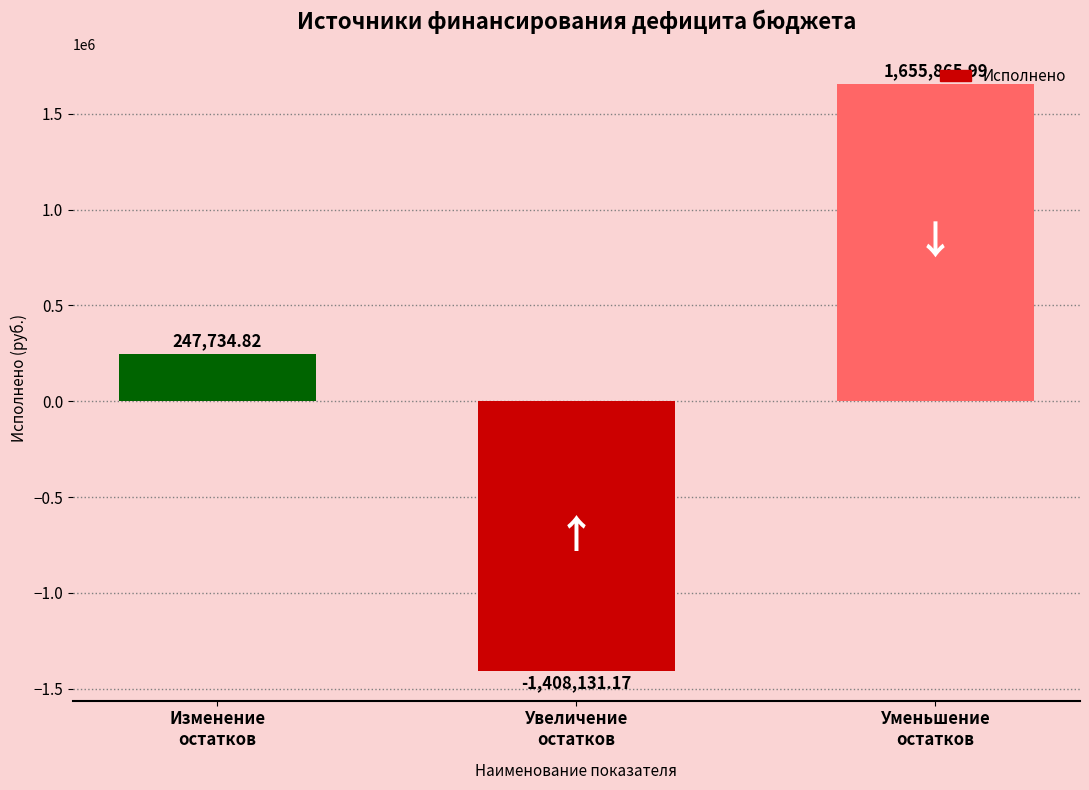

What position from the right is Уменьшение
остатков?

1